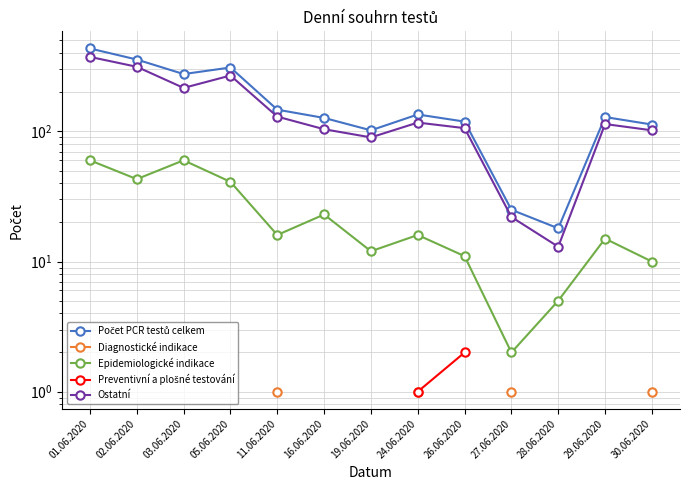

What are all the series names shown in the legend?

Počet PCR testů celkem, Diagnostické indikace, Epidemiologické indikace, Preventivní a plošné testování, Ostatní